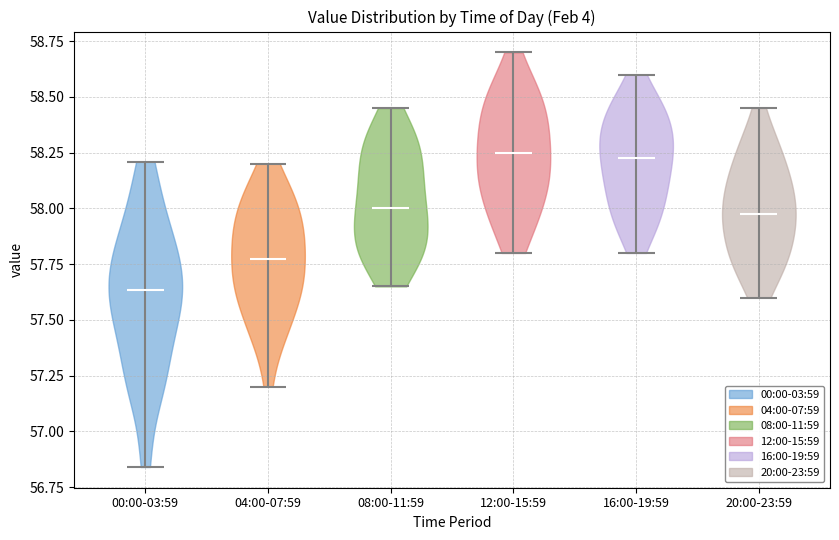

Which violin has the lowest median line?

00:00-03:59